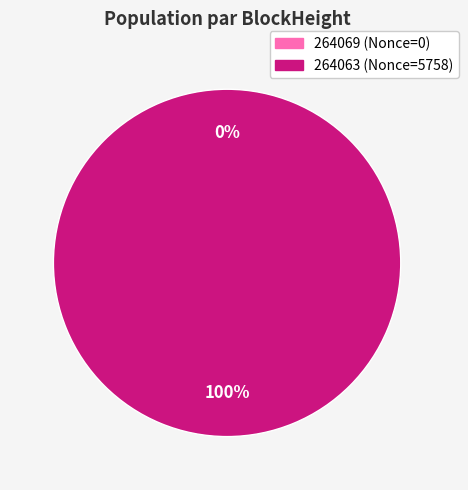

What is the majority slice?

264063